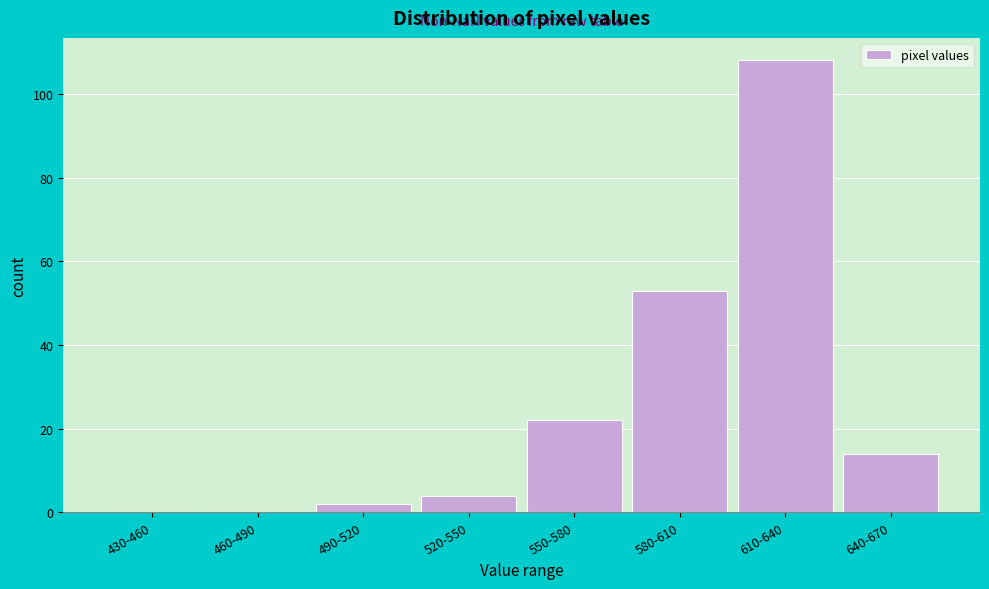

Reading left to right, what are all the values shown in this chart?

430-460=0	460-490=0	490-520=2	520-550=4	550-580=22	580-610=53	610-640=108	640-670=14